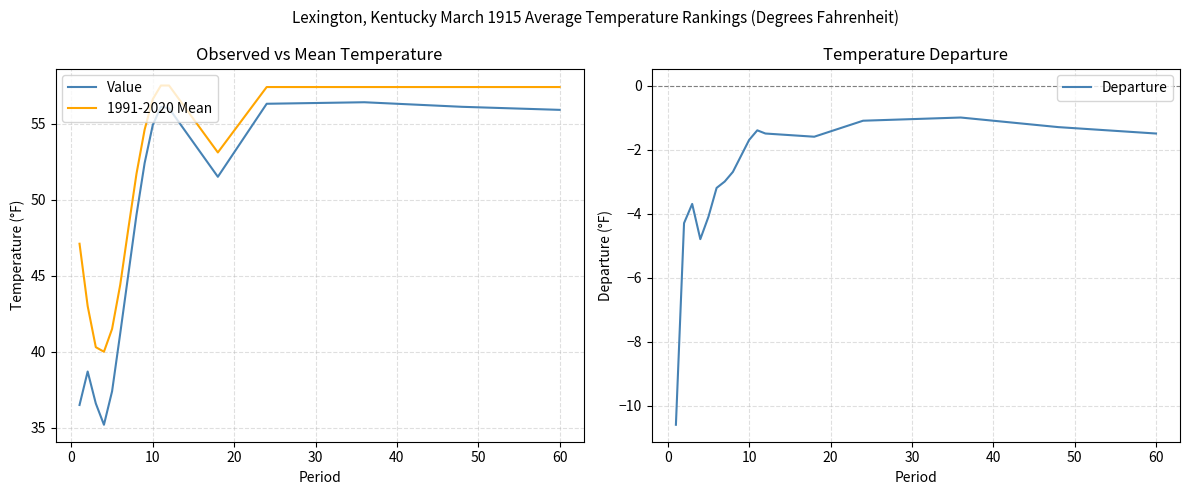

True or false: Value and 1991-2020 Mean intersect in this chart.

False